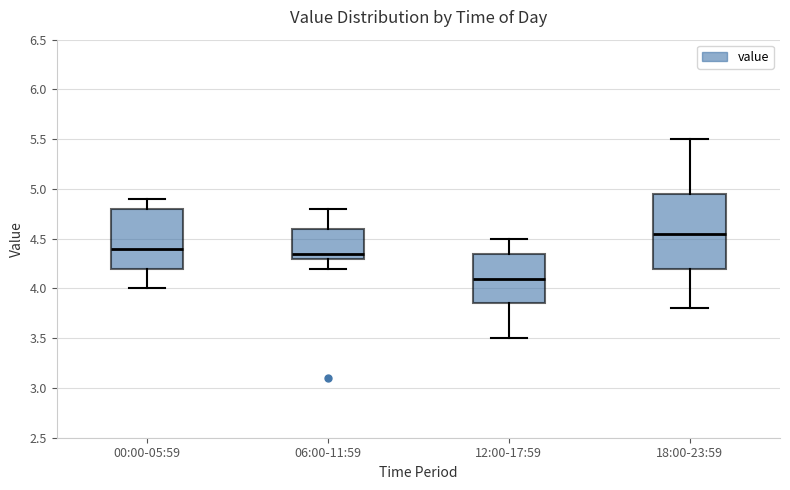

Where does the median line of the box for 12:00-17:59 sit on the y-axis? The values are not printed on the chart, so give them approximately, as read against the axis.

4.10